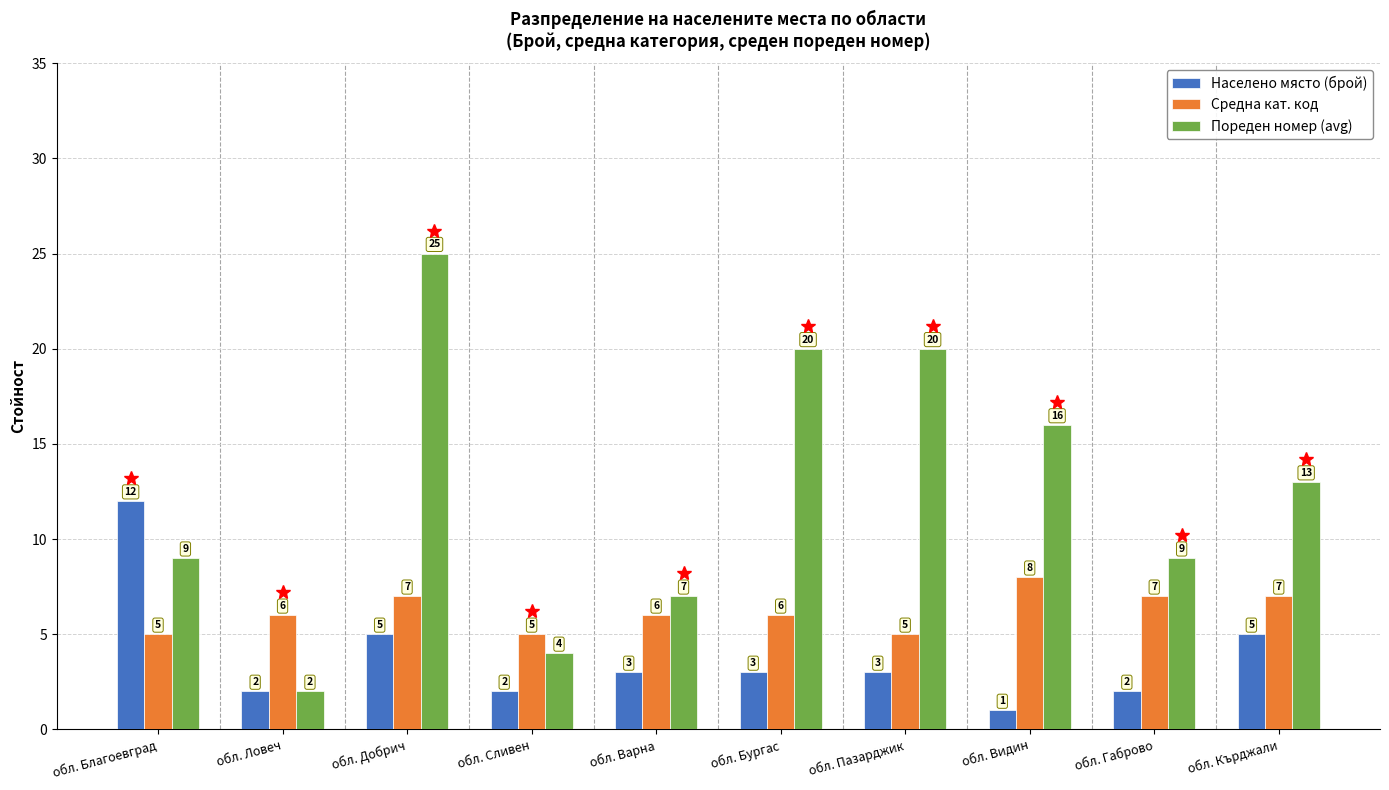

What value does the Средна кат. код series have at обл. Ловеч?

6